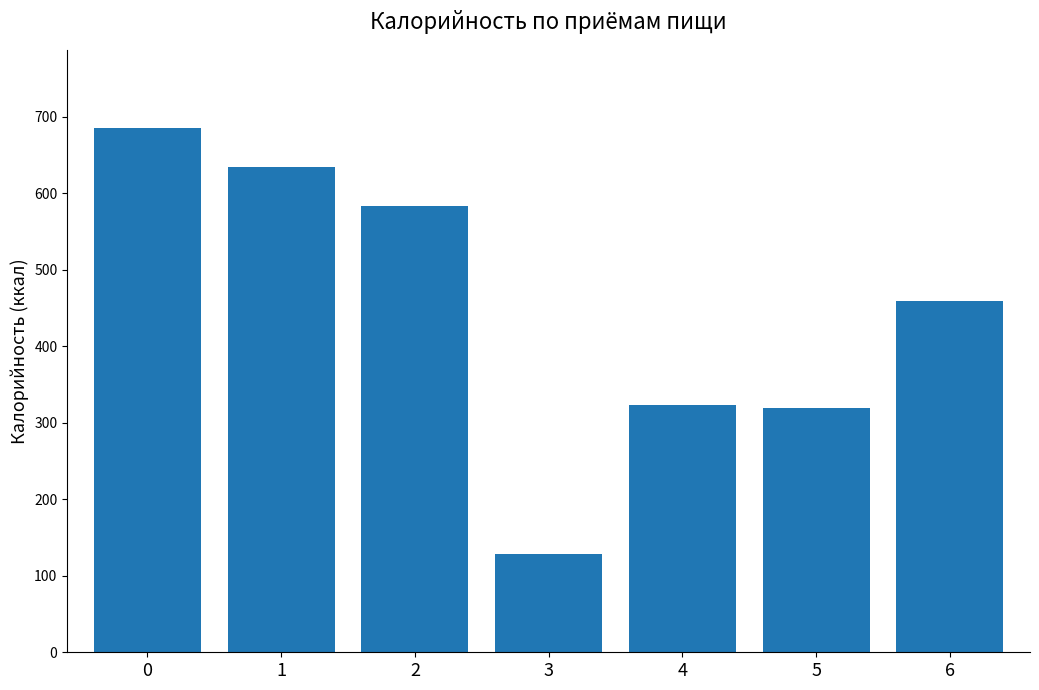

The value at 4 is 323. True or false?

True